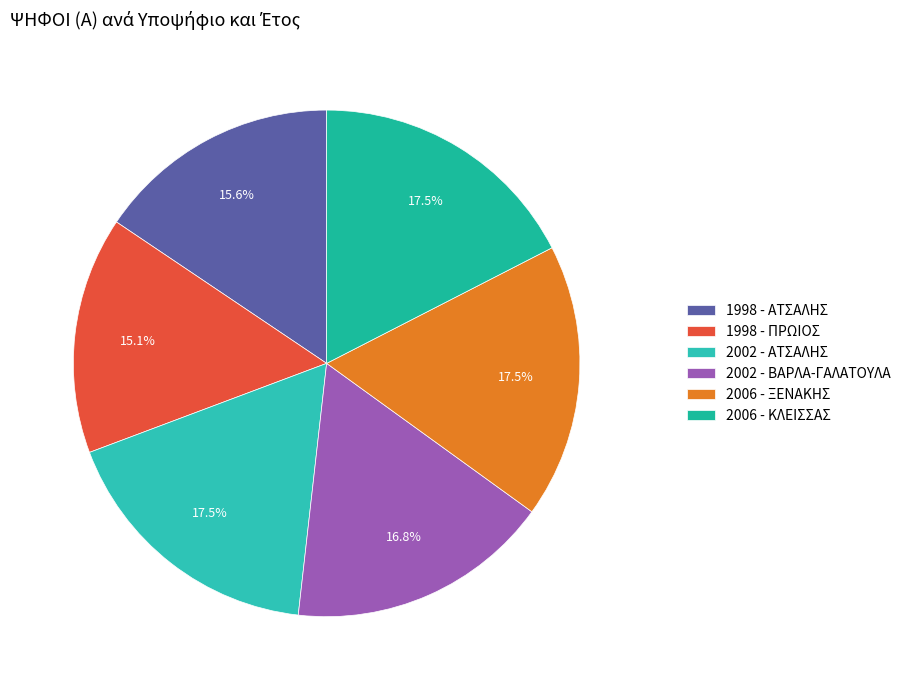

The 2006 - ΚΛΕΙΣΣΑΣ slice represents 7% of the pie. True or false?

False